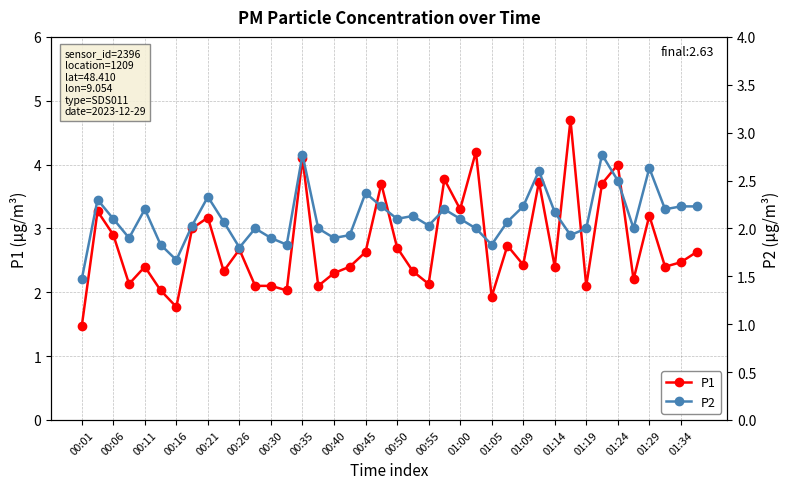

At which label does P1 reach its minimum?

00:01